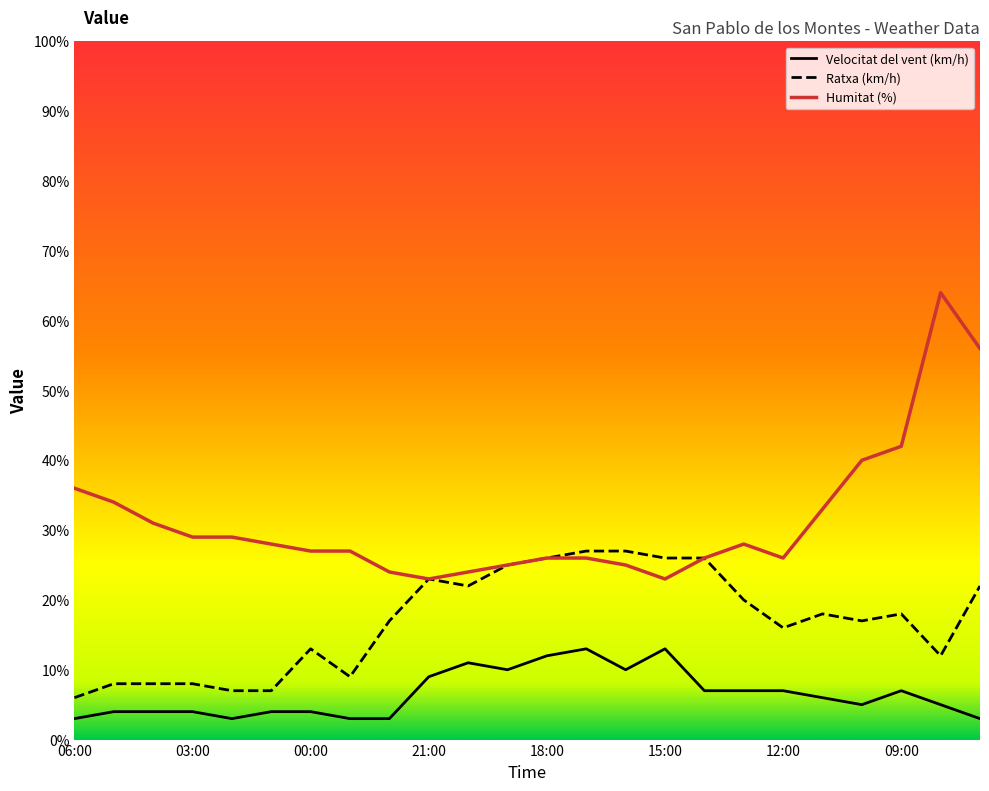

True or false: Humitat (%) and Velocitat del vent (km/h) cross at least once.

False